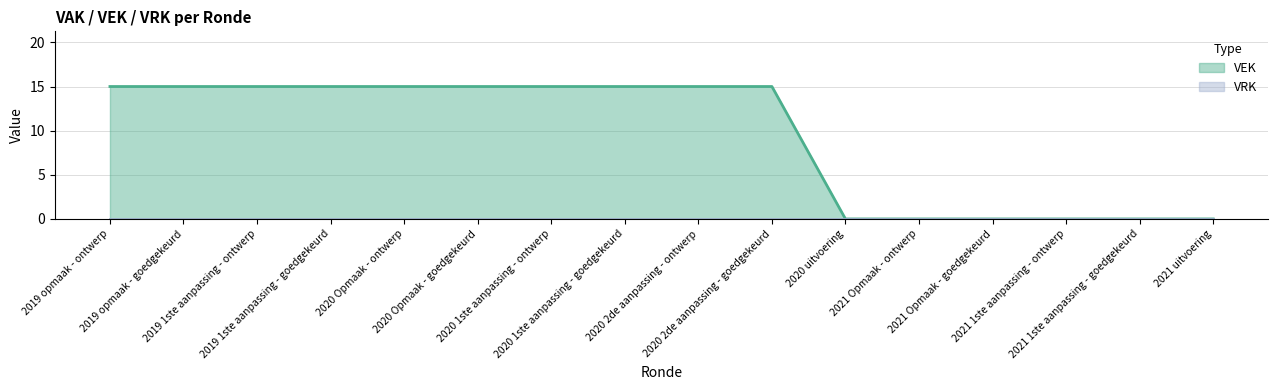

How many data points are less than 15?

6